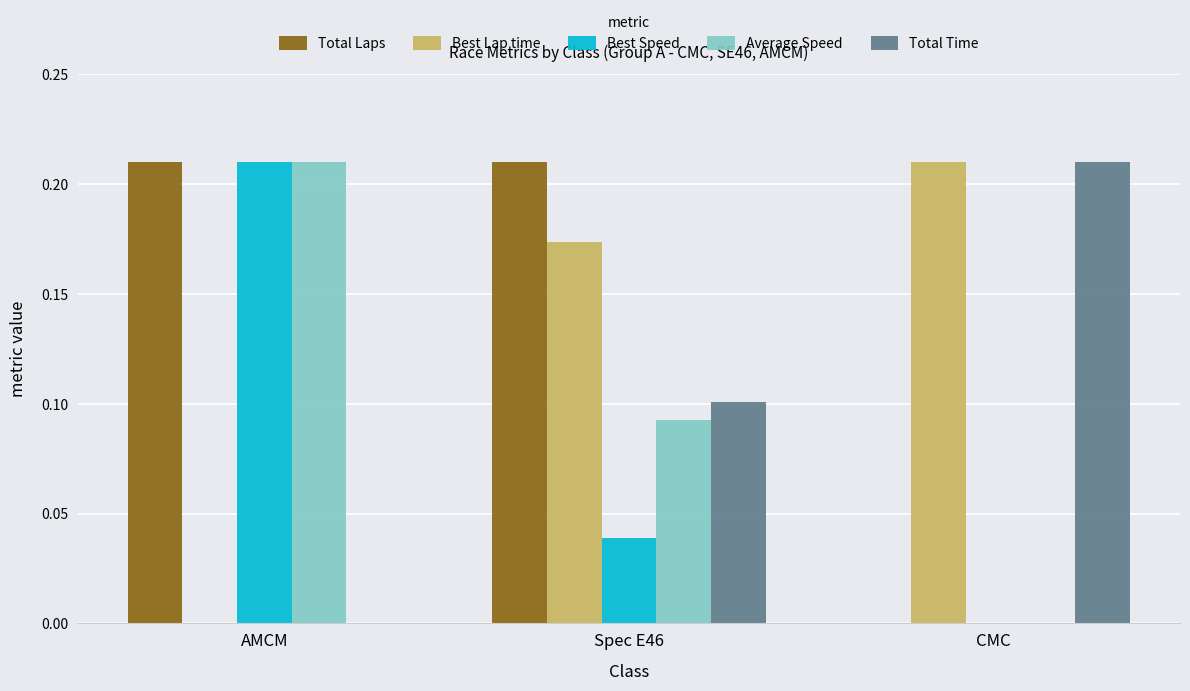

Is it true that Total Time equals 0.0 at AMCM?

True